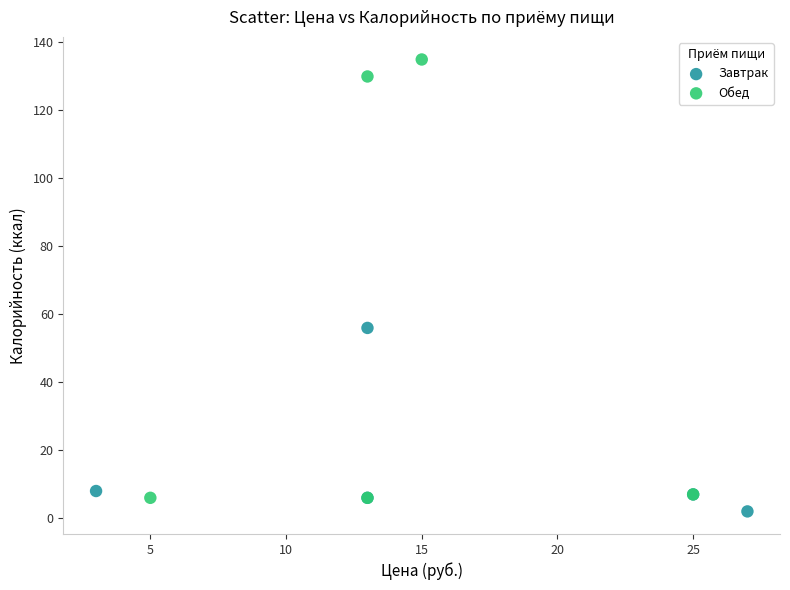

Which series has the widest spread of Y values?

Обед